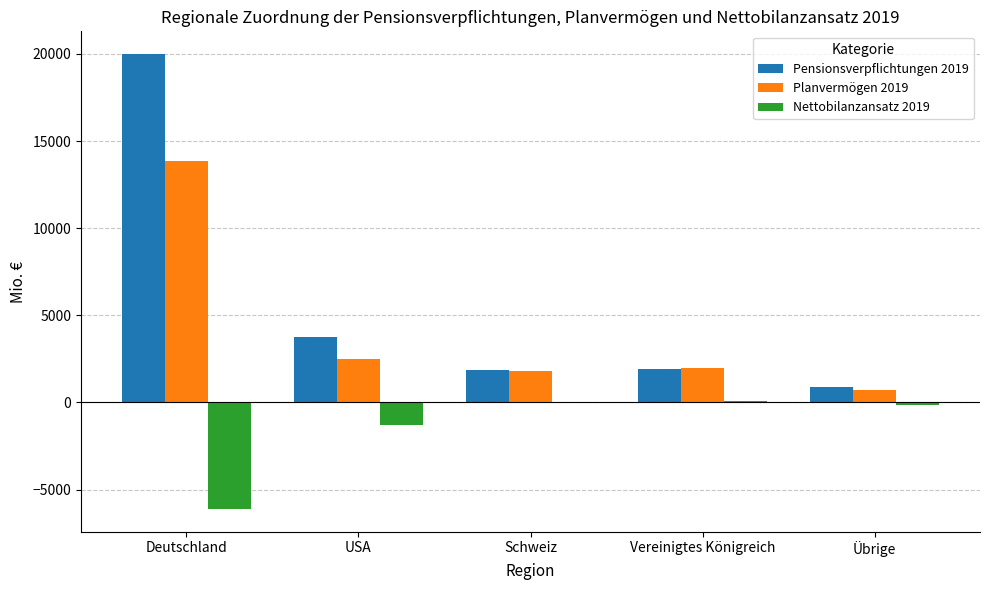

True or false: Pensionsverpflichtungen 2019 has a value of 35555 at Deutschland.

False